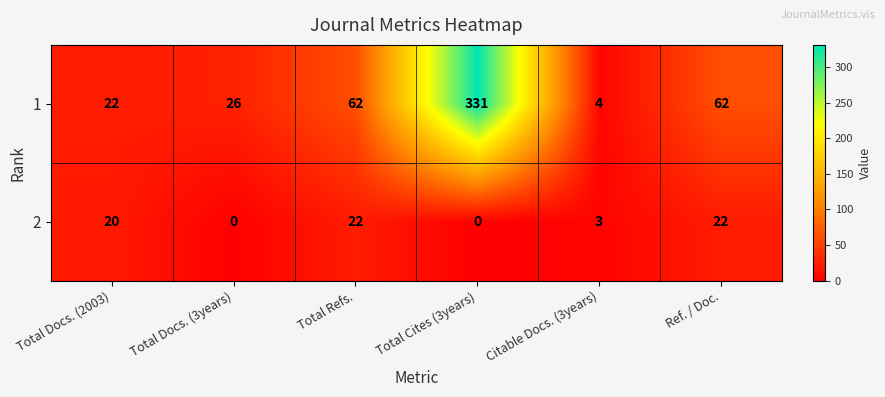

Rank the series at Citable Docs. (3years) from highest to lowest value.

1, 2